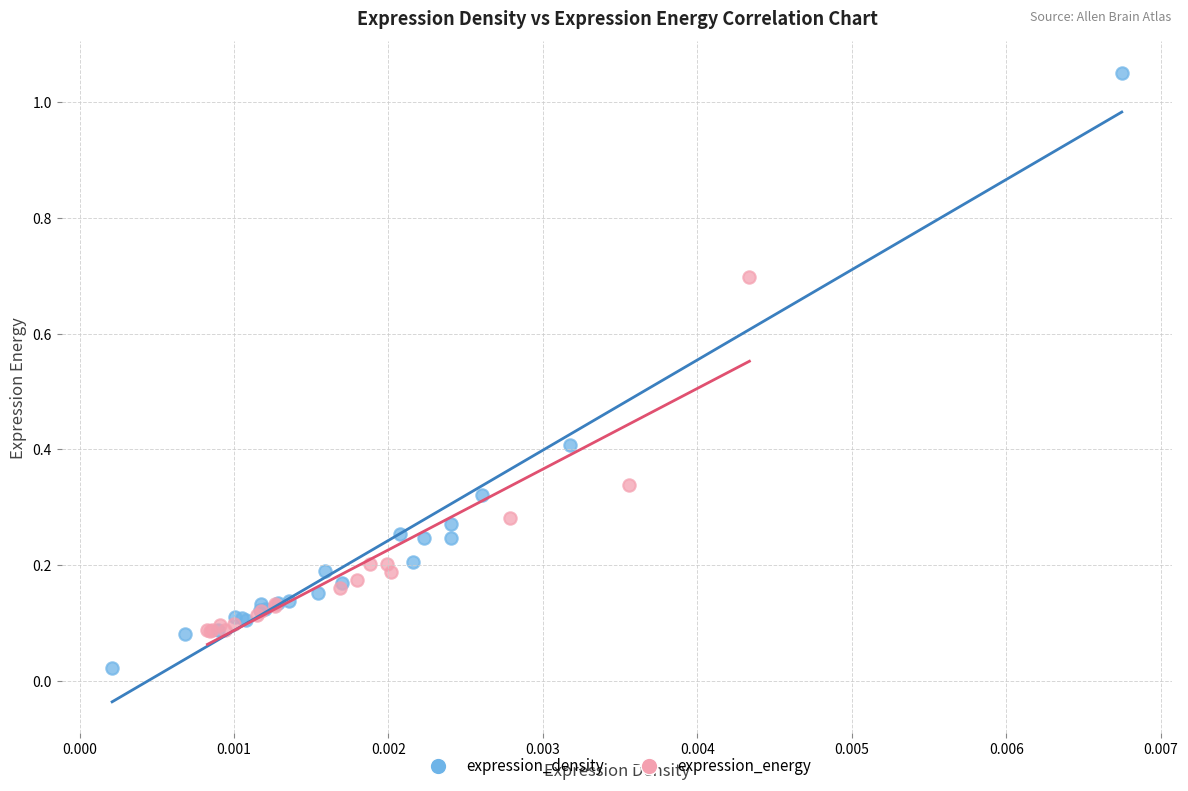

Which series reaches the maximum Y coordinate?

expression_density